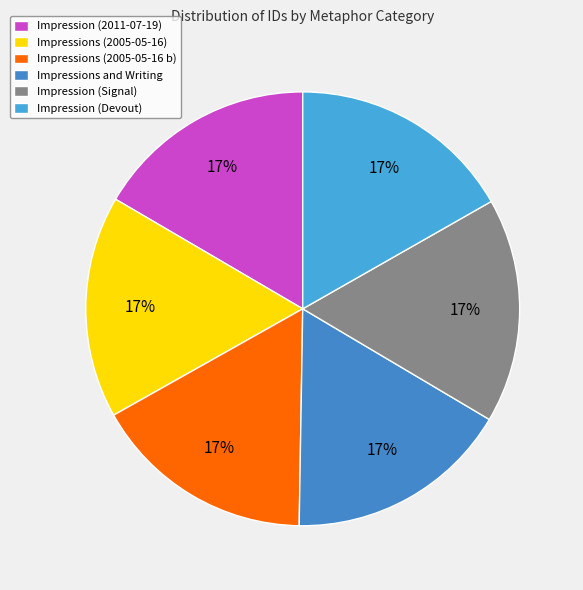

Approximately how many times larger is the value at Impressions and Writing compared to Impressions (2005-05-16)?

1.0